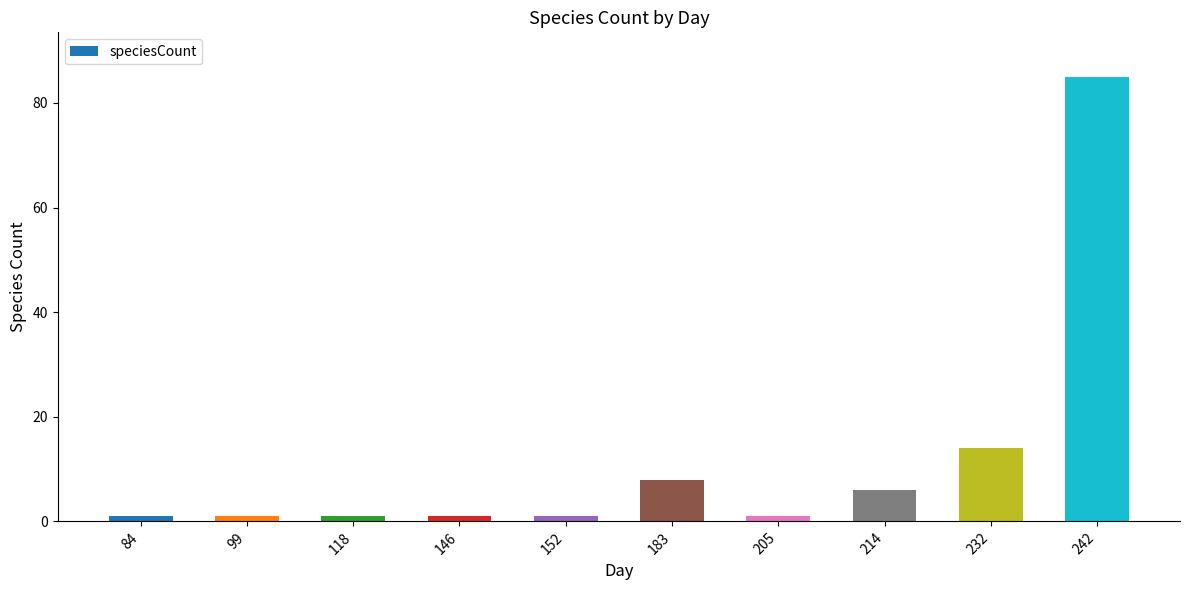

What is the maximum value shown in the chart?

85